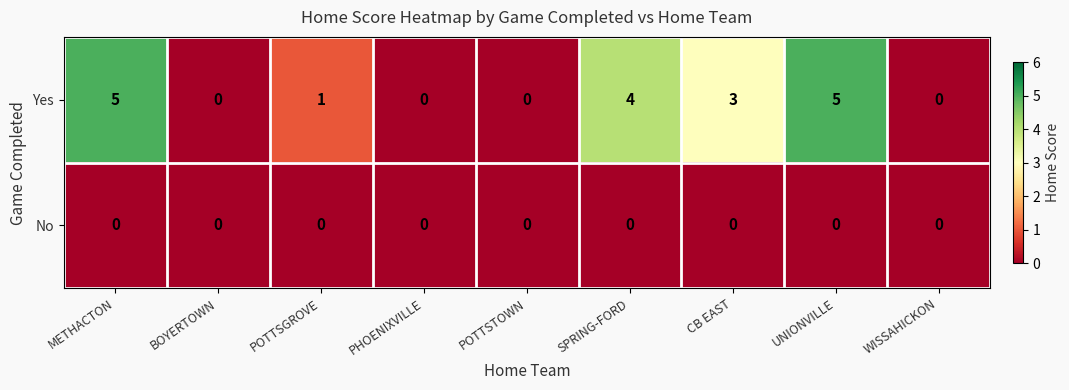

Rank the series by their maximum value, from lowest to highest.

No, Yes